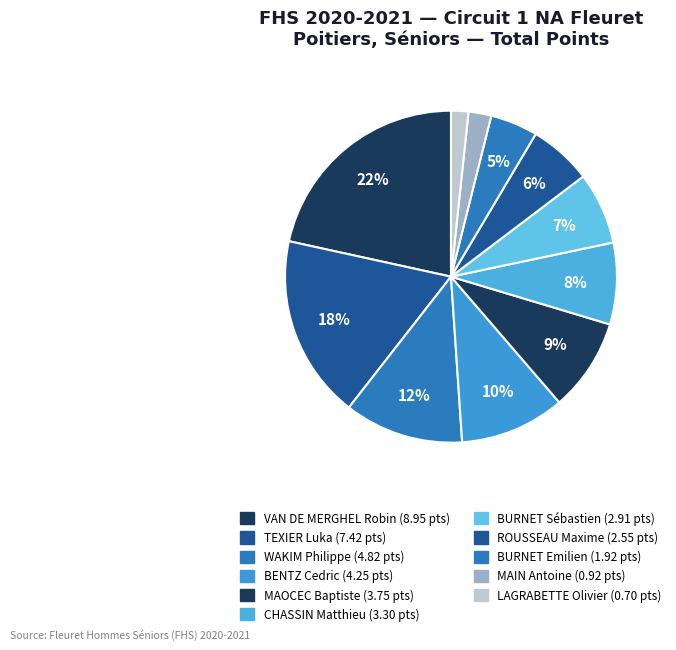

Count the number of slices in the pie.

11